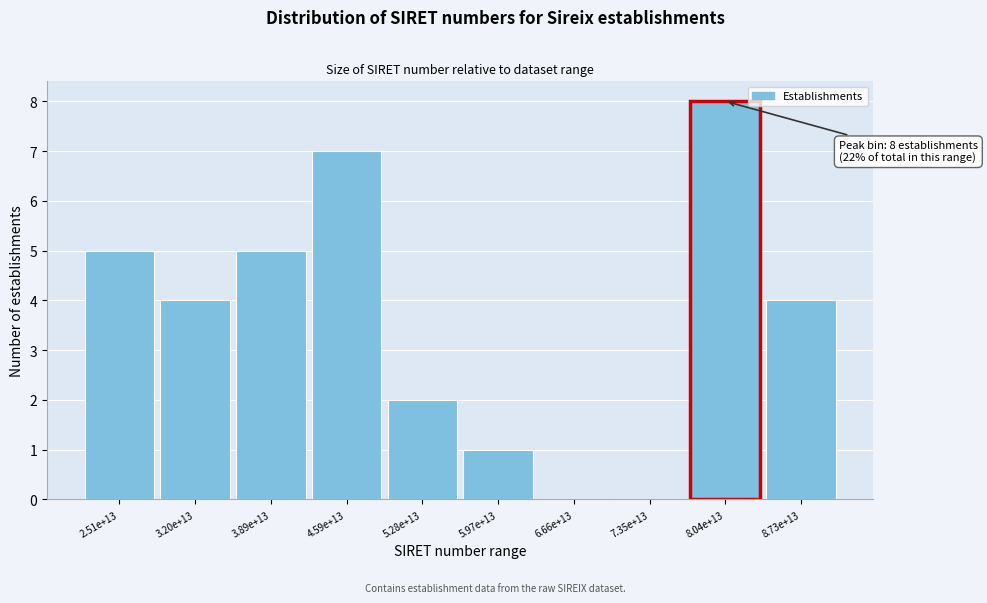

Reading left to right, what are all the values shown in this chart?

2.51e+13=5	3.20e+13=4	3.89e+13=5	4.59e+13=7	5.28e+13=2	5.97e+13=1	6.66e+13=0	7.35e+13=0	8.04e+13=8	8.73e+13=4